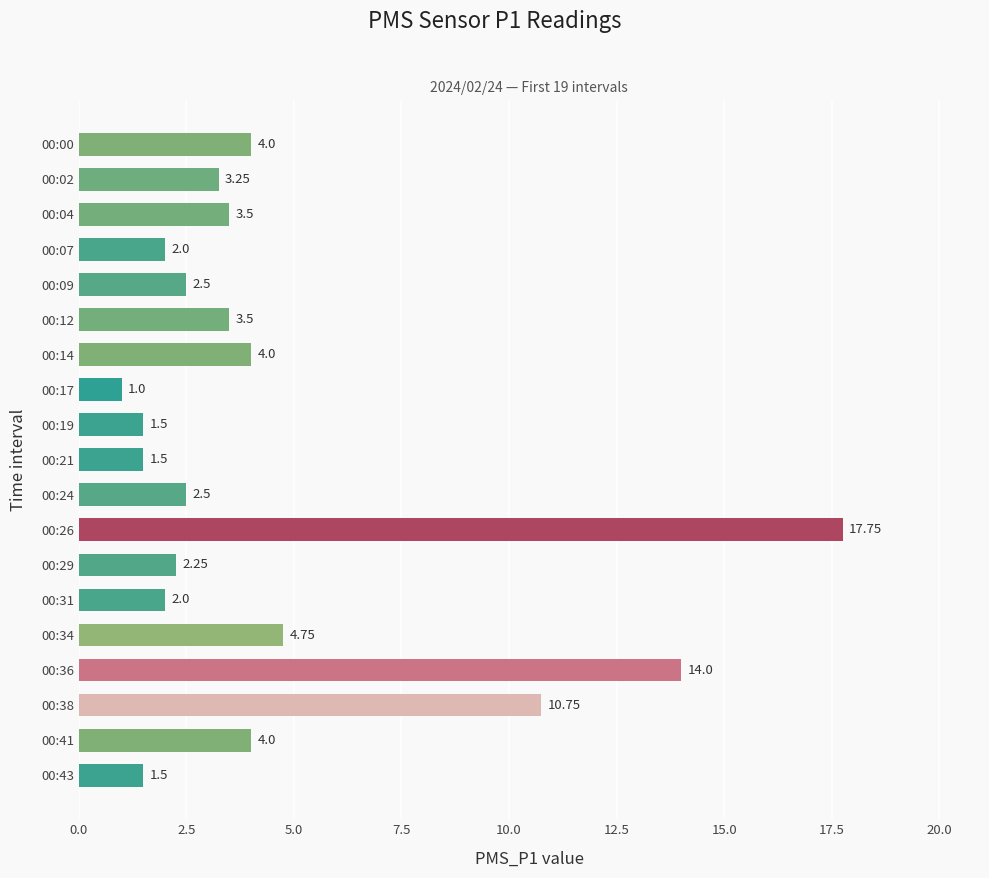

What is the difference between the second highest and second lowest values?

12.5